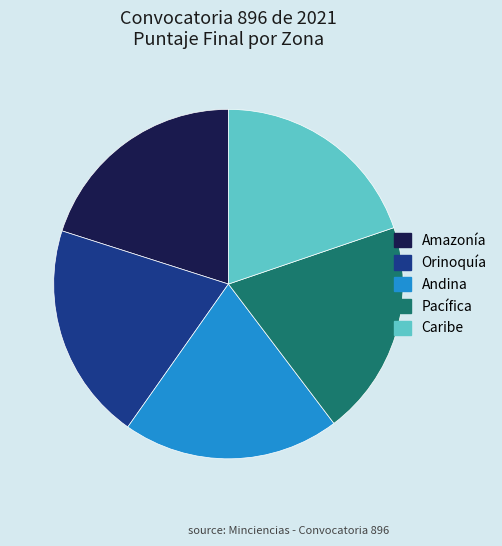

True or false: Caribe accounts for 6% of the total.

False